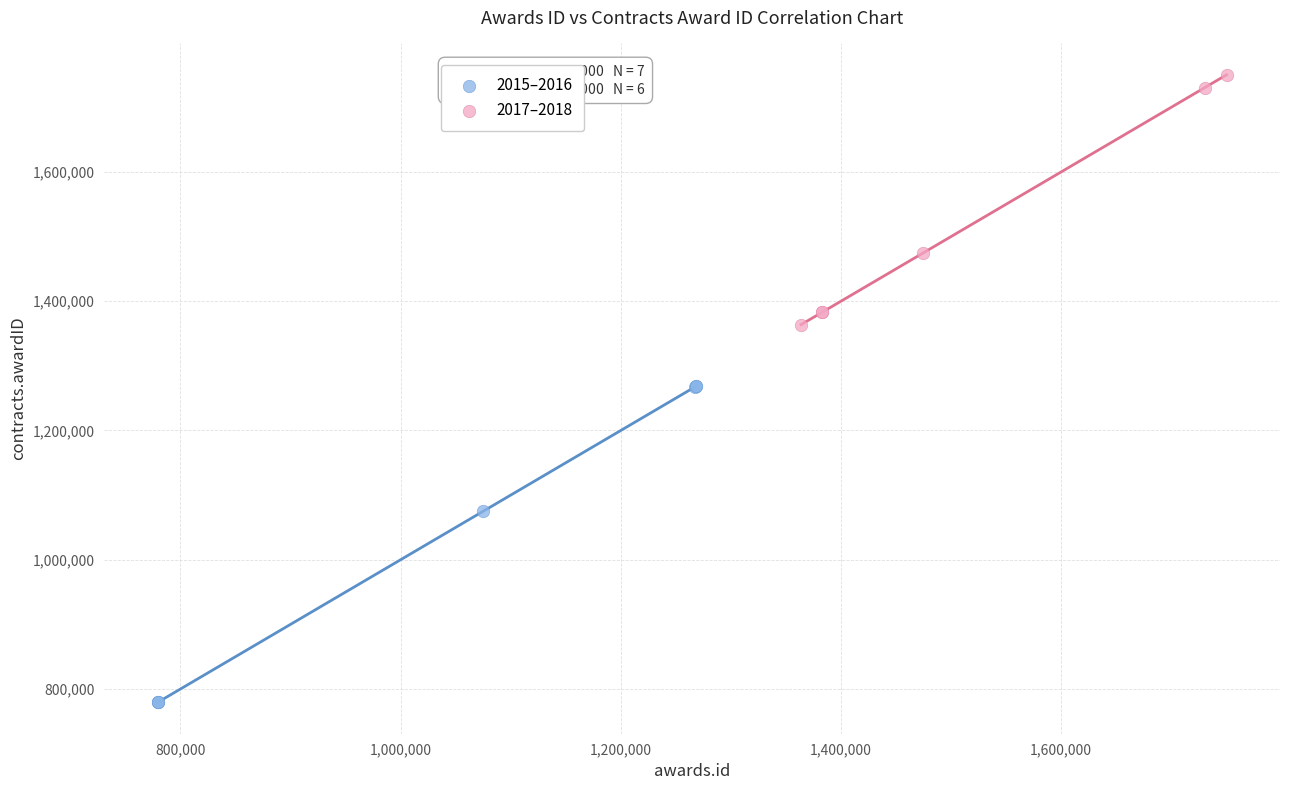

Which series has the largest Y range (max minus min)?

2015–2016